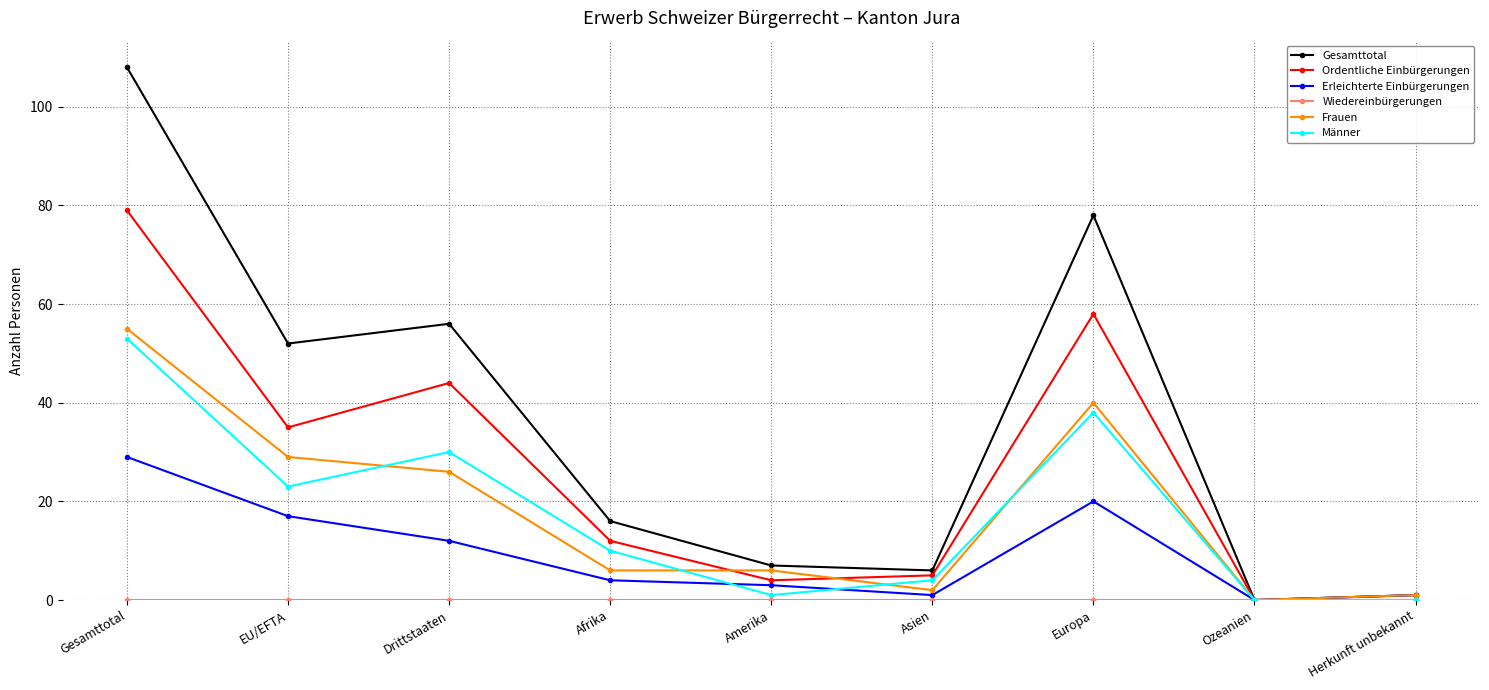

What is the difference between the second highest and second lowest values in the Ordentliche Einbürgerungen series?

58